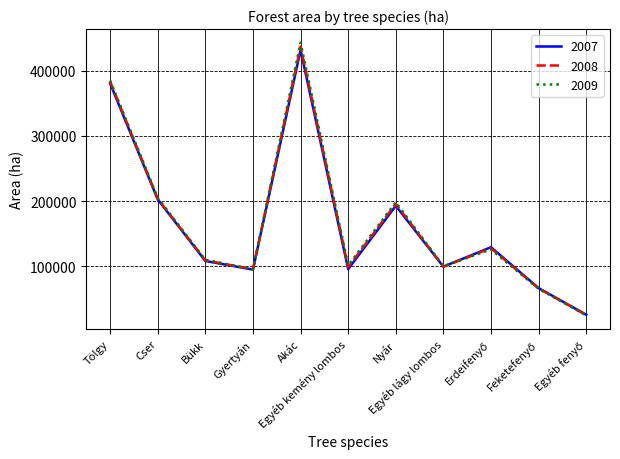

Which series has the largest range (max minus min)?

2009